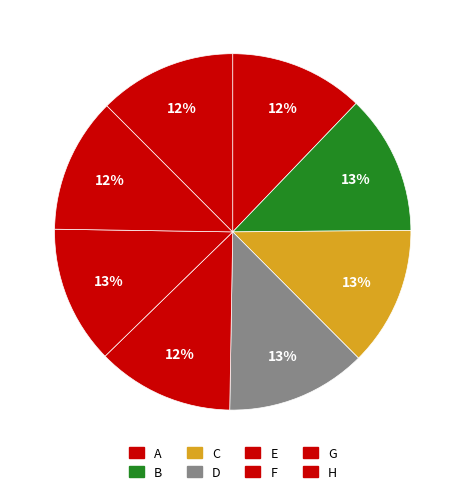

Combined, do D and B account for over 50%?

No